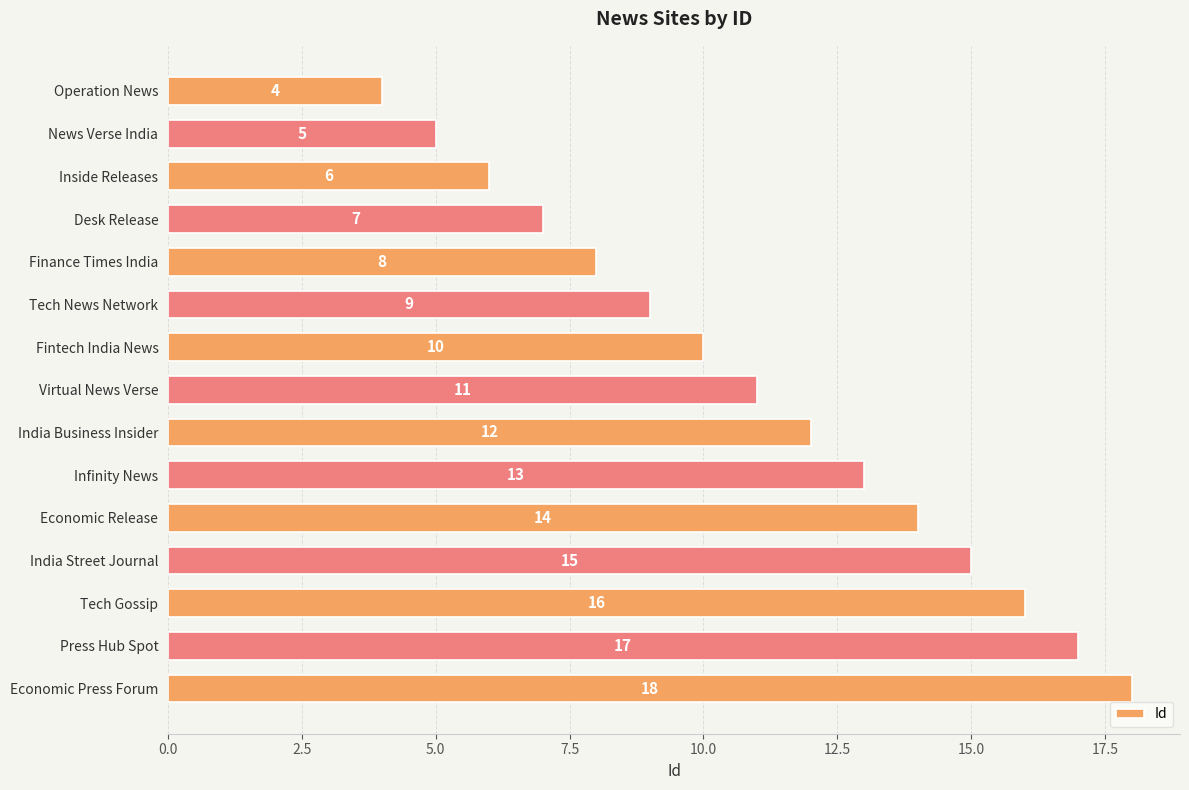

Does the chart contain any negative values?

No